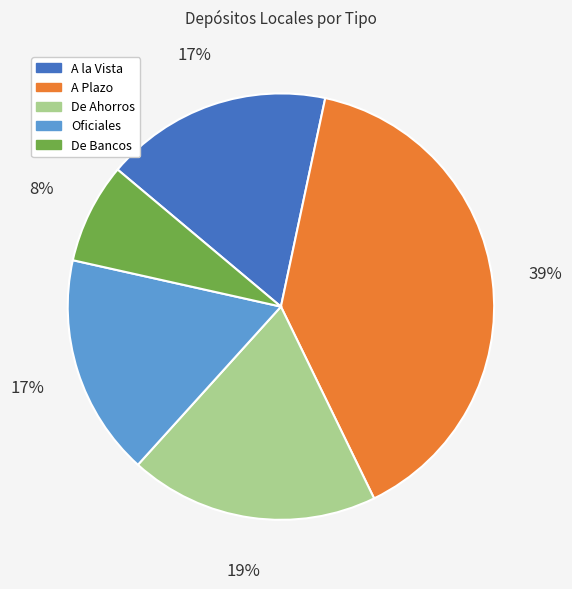

Which category has the smallest portion of the pie?

De Bancos